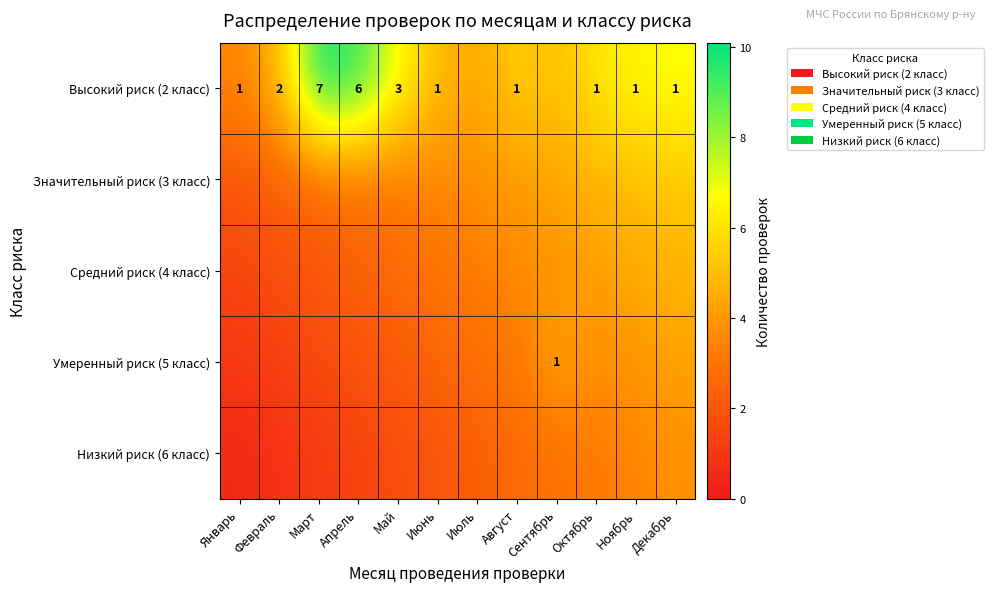

At how many categories does at least one series exceed 9?

2